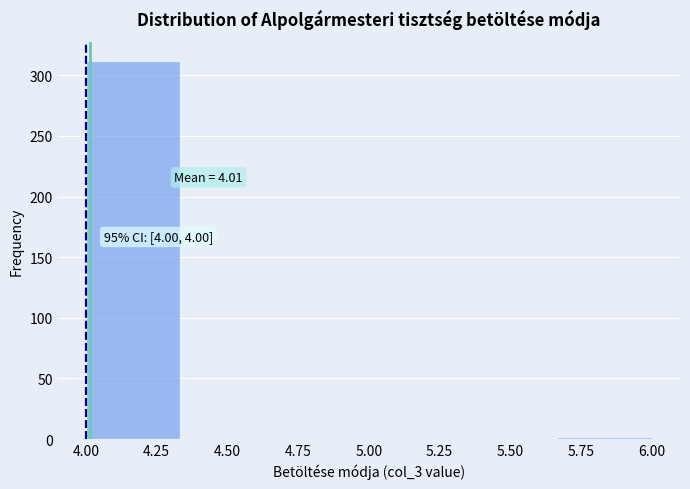

Which range on the x-axis has the tallest bar?

4.00 to 4.35